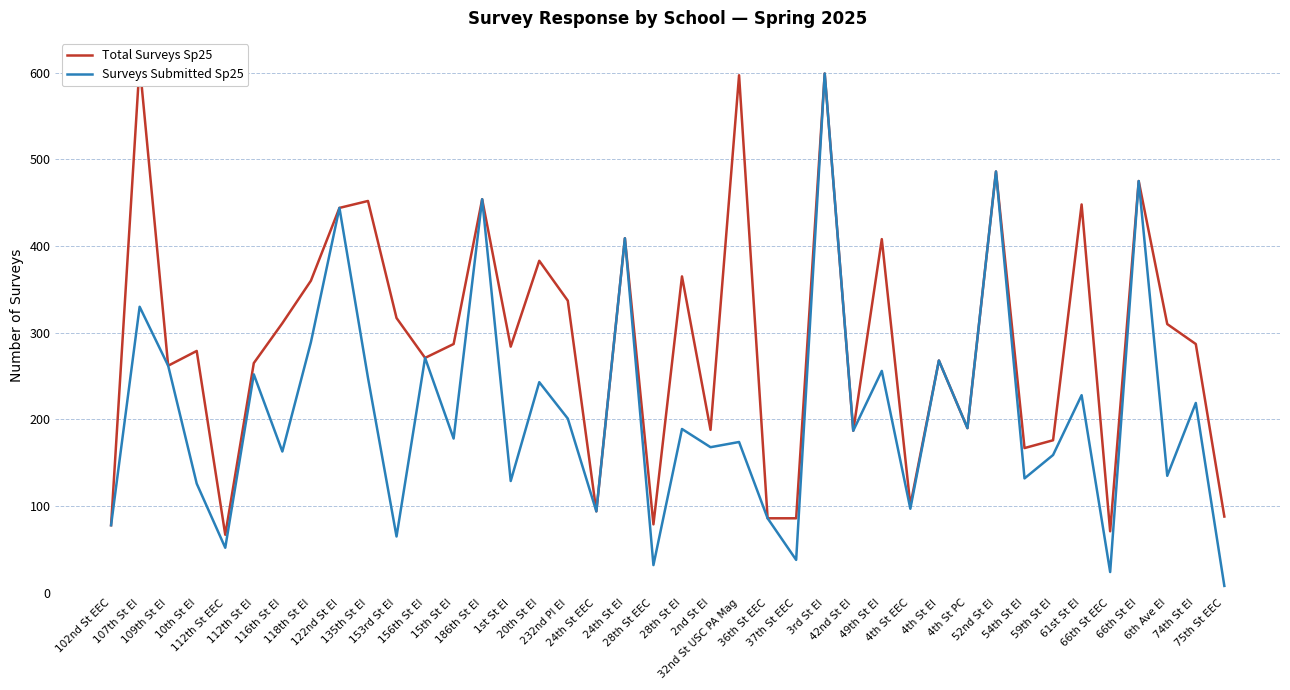

What is the label of the 11th point from the right?

4th St El